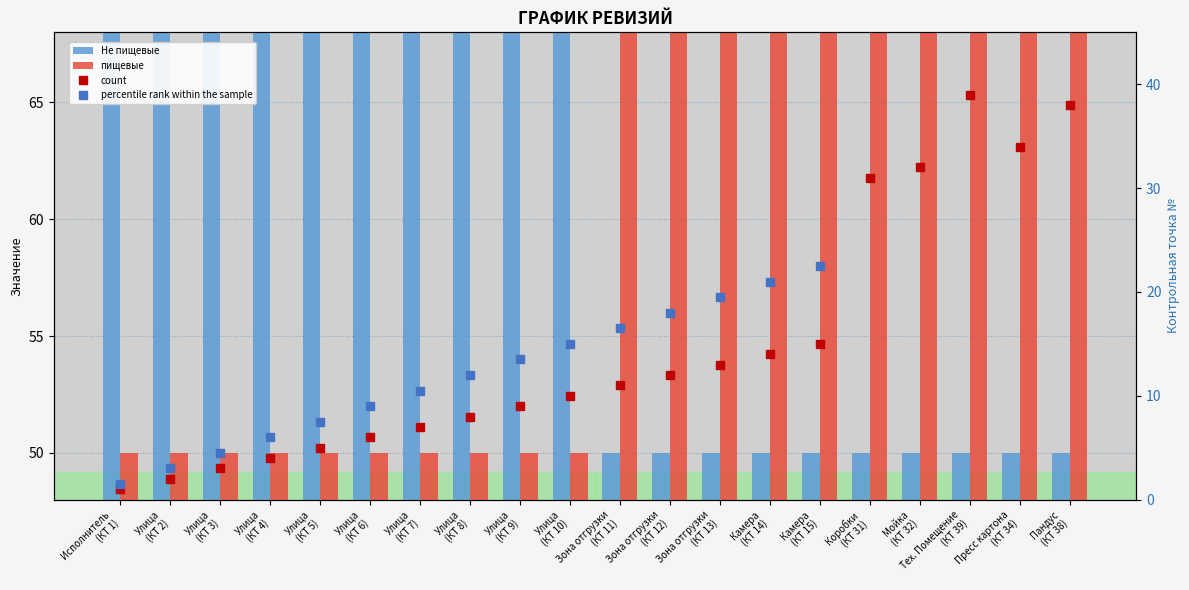

The value of count at Улица
(КТ 7) is 3.6. True or false?

False